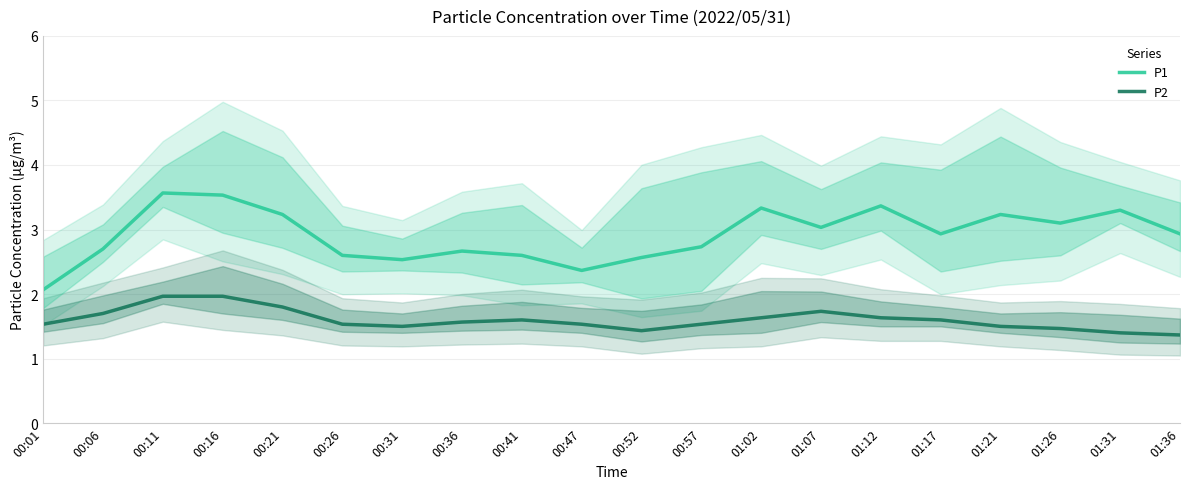

Rank the series at 01:12 from highest to lowest value.

P1, P2